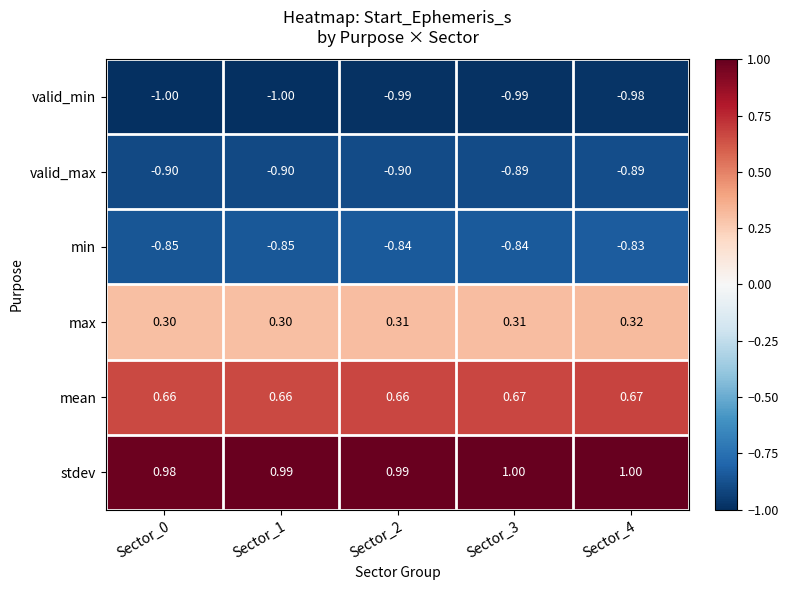

At Sector_2, list the series in order from largest to smallest.

stdev, mean, max, min, valid_max, valid_min